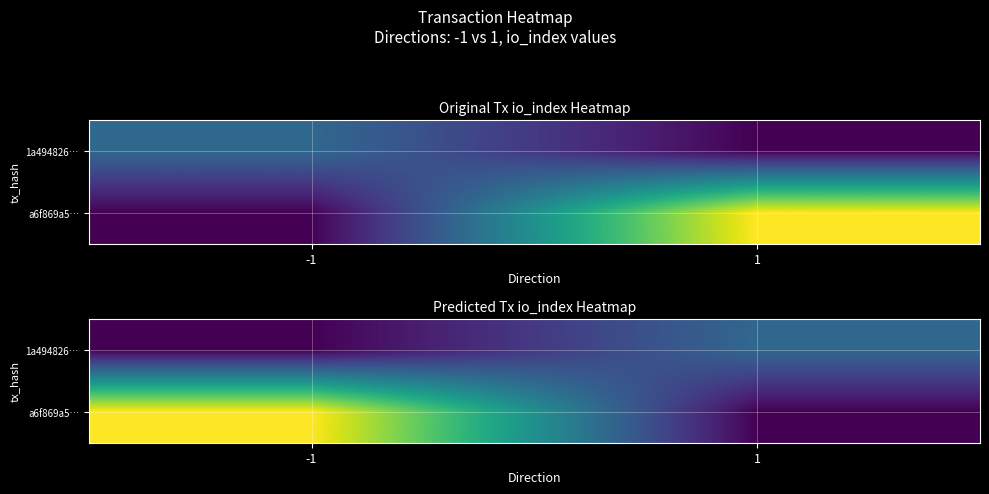

Which series changed the most between -1 and 1?

a6f869a5…